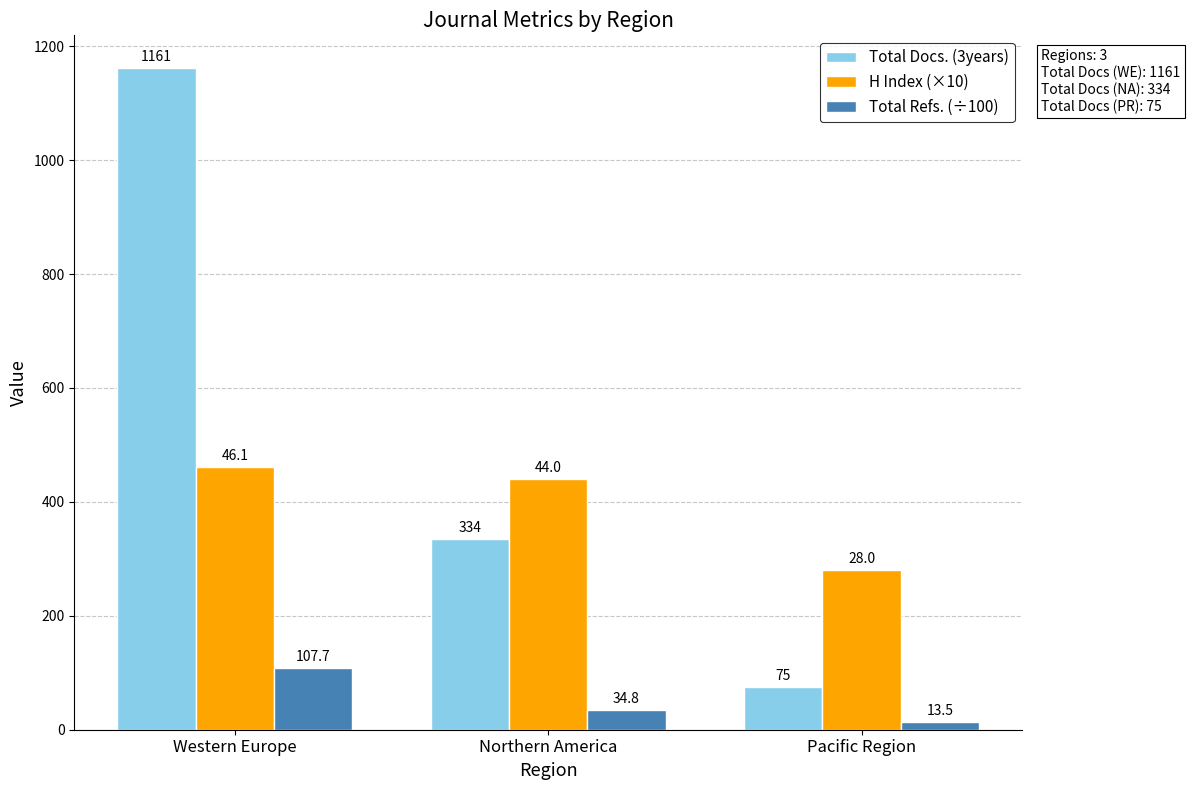

What is the sum of all Total Docs. (3years) values?

1570.0